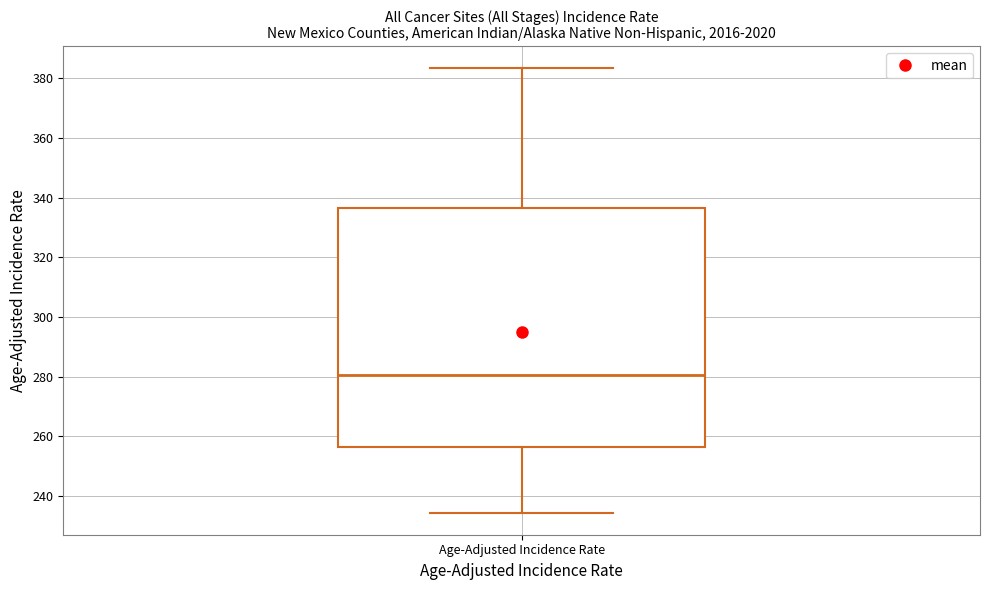

Read this box plot against the y-axis: the position of the median line, the range covered by the box, and the ends of both whiskers. The values are not printed on the chart, so give them approximately, as read against the axis.

median 280, box 256 to 336, whiskers 234 to 384